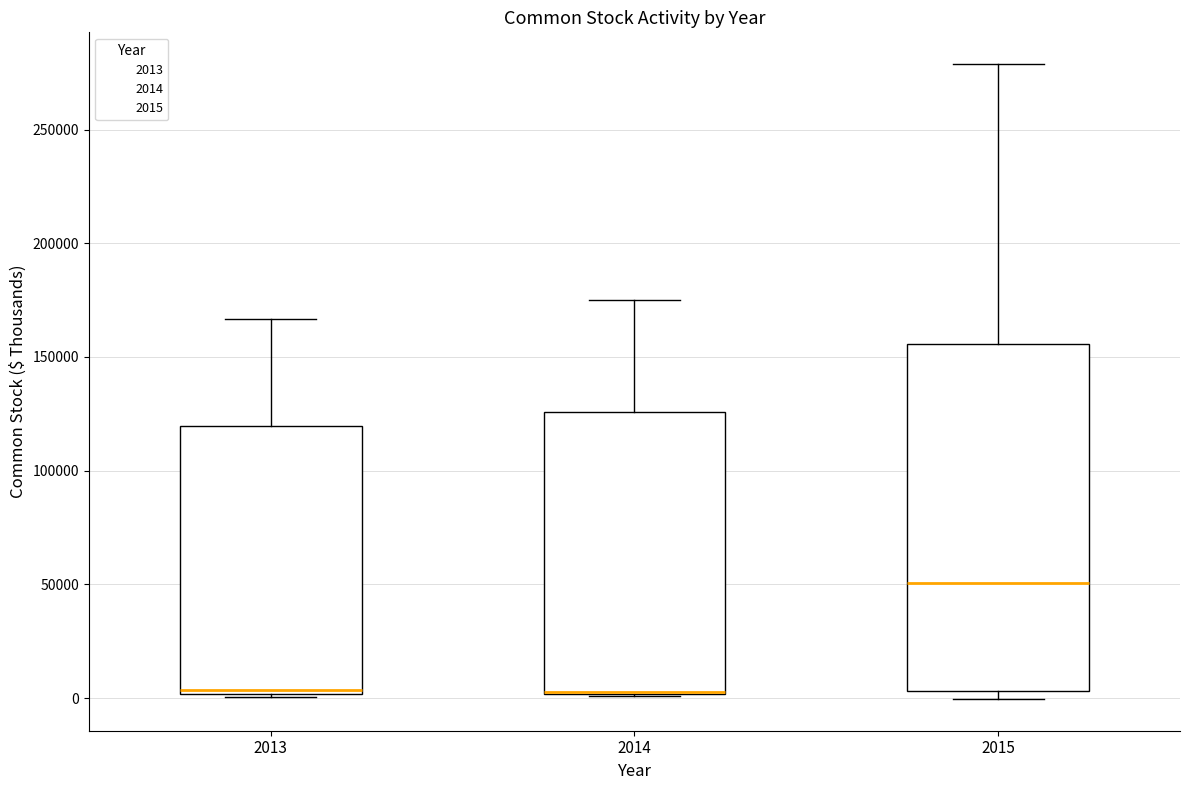

Where does the upper whisker of the box at x = 2013 end on the y-axis? The values are not printed on the chart, so give them approximately, as read against the axis.

165000